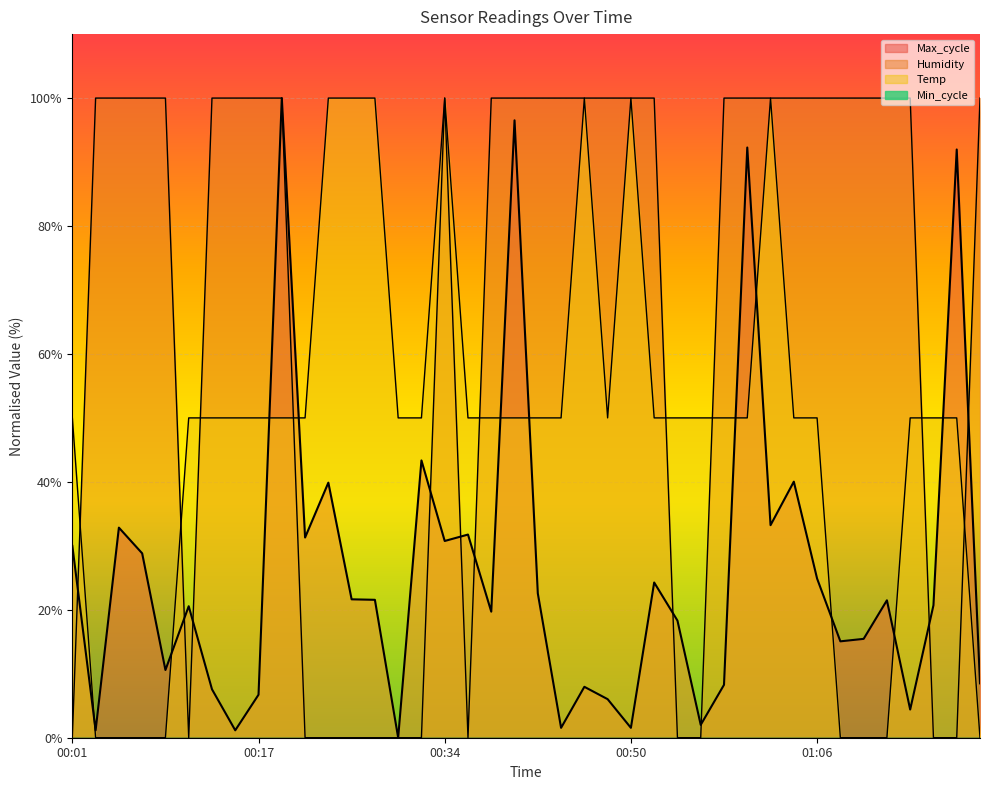

What is the label of the 7th point from the left?

00:13